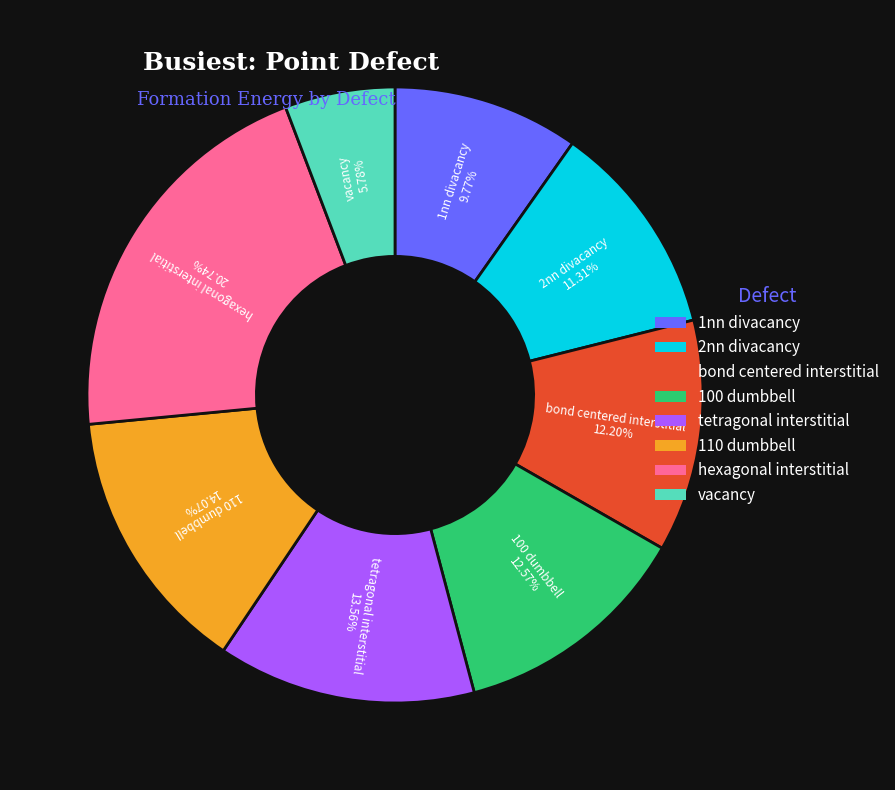

What percentage is the hexagonal interstitial slice, to the nearest percent?

21%